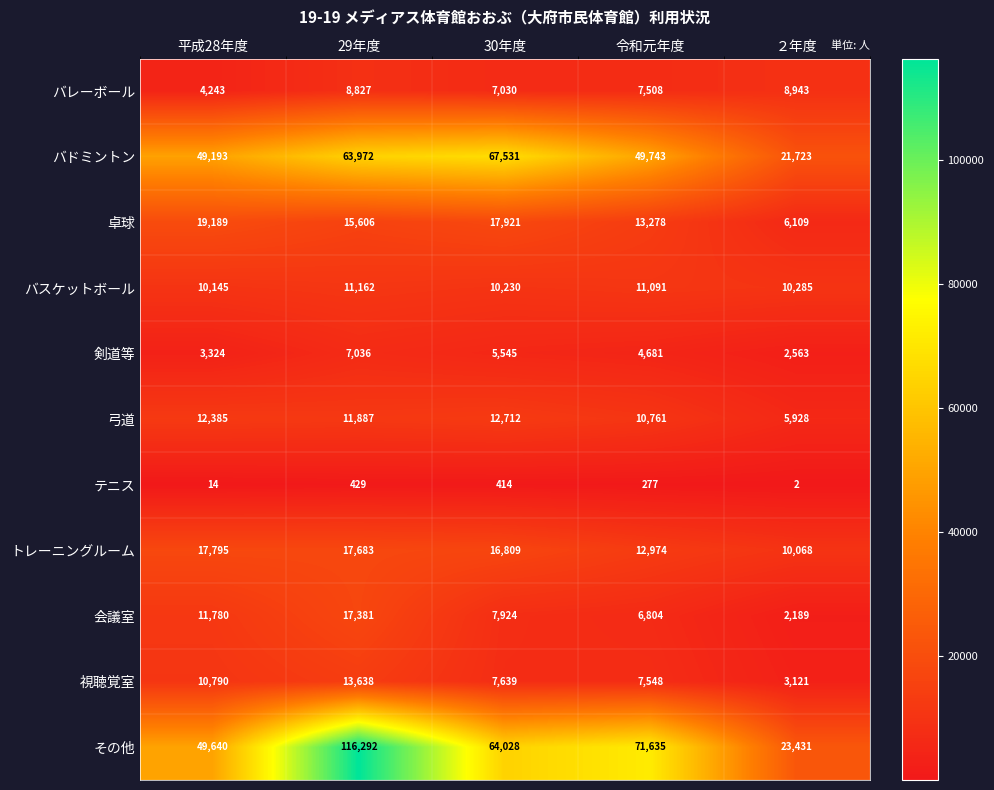

What is the minimum value shown in the chart?

2